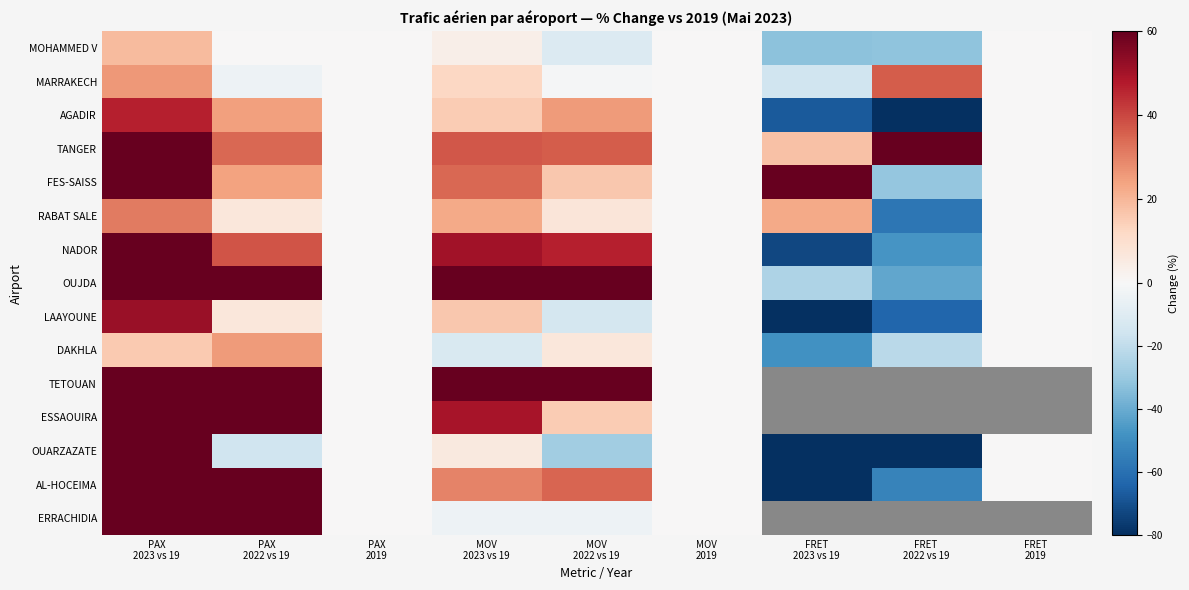

Between FRET
2019 and PAX
2019, which is larger?

FRET
2019